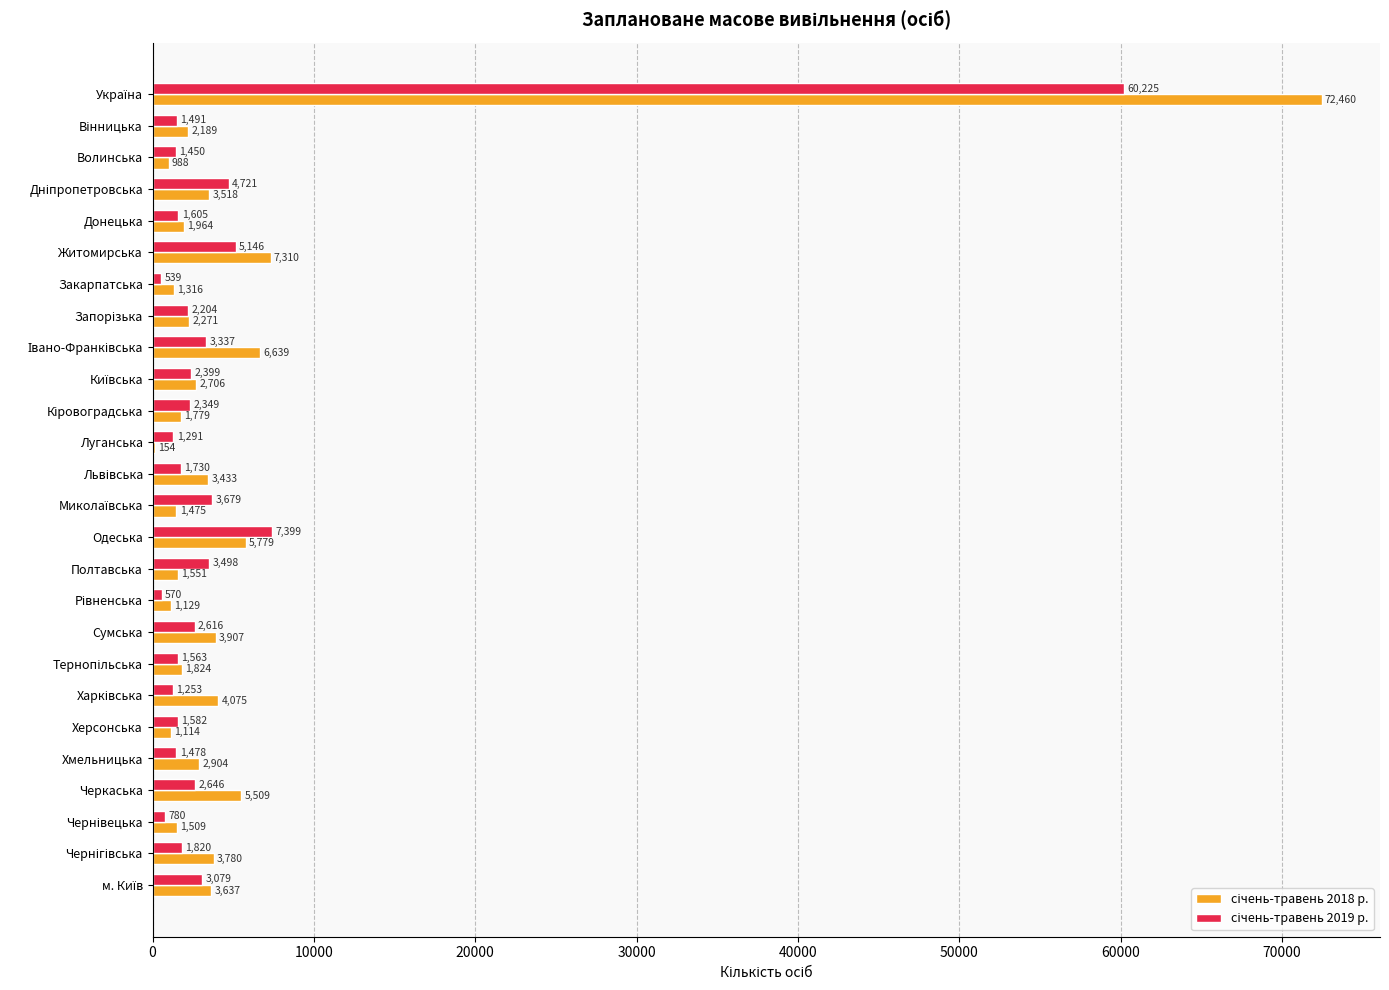

What is the total value across all series at Хмельницька?

4382